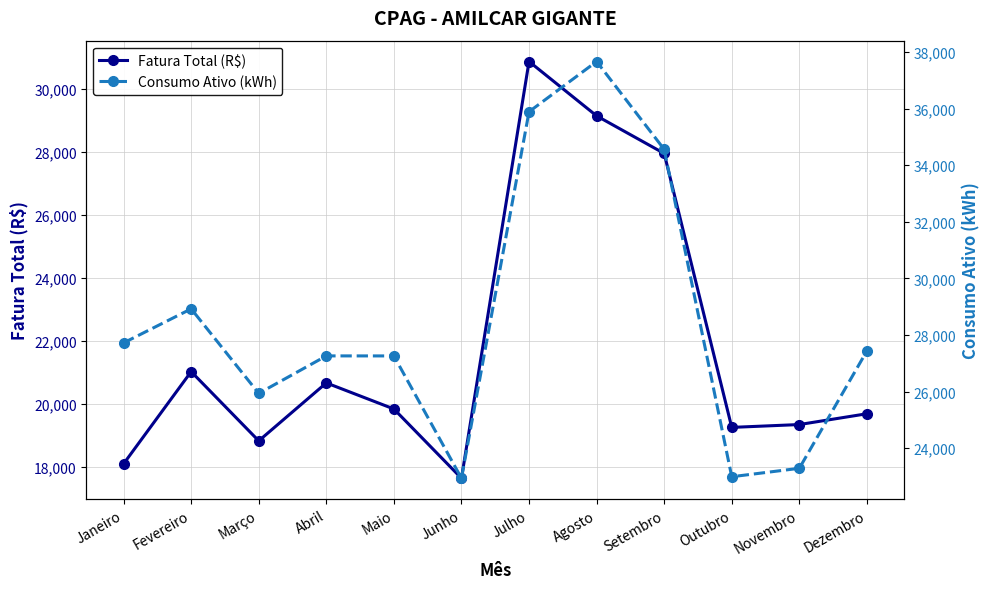

How many lines are shown in the chart?

2